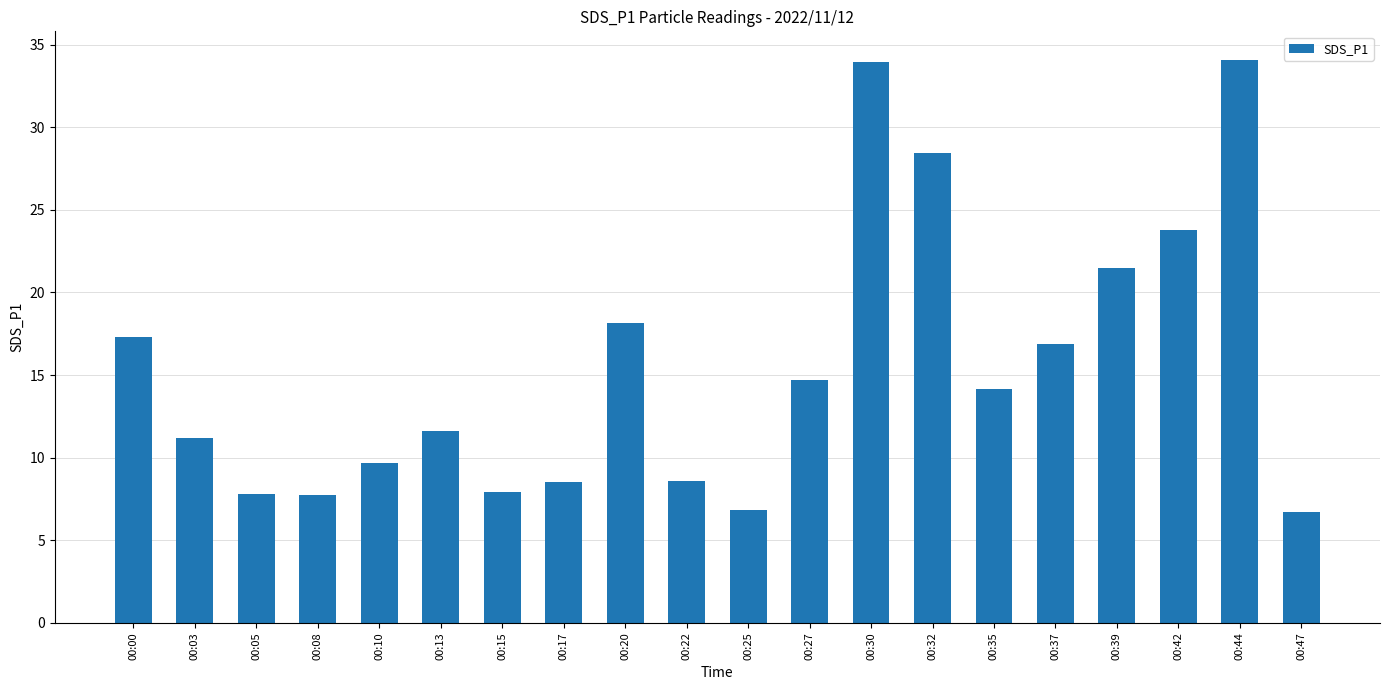

What is the difference between the maximum and minimum values?

27.4